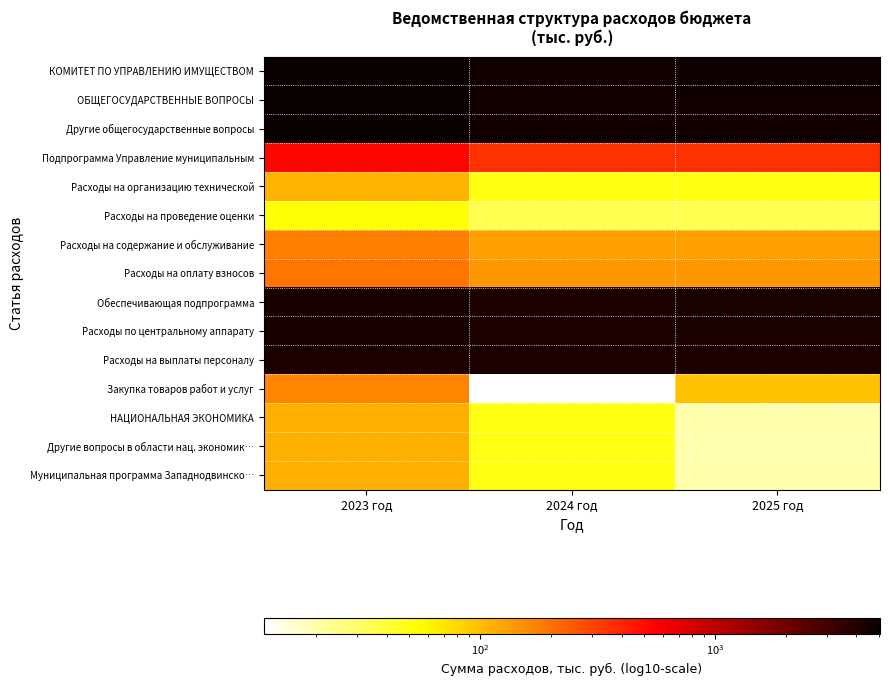

Rank the series by their maximum value, from lowest to highest.

Расходы на проведение оценки, Расходы на организацию технической, НАЦИОНАЛЬНАЯ ЭКОНОМИКА, Другие вопросы в области нац. экономик…, Муниципальная программа Западнодвинско…, Закупка товаров работ и услуг, Расходы на содержание и обслуживание, Расходы на оплату взносов, Подпрограмма Управление муниципальным, Расходы на выплаты персоналу, Обеспечивающая подпрограмма, Расходы по центральному аппарату, ОБЩЕГОСУДАРСТВЕННЫЕ ВОПРОСЫ, Другие общегосударственные вопросы, КОМИТЕТ ПО УПРАВЛЕНИЮ ИМУЩЕСТВОМ